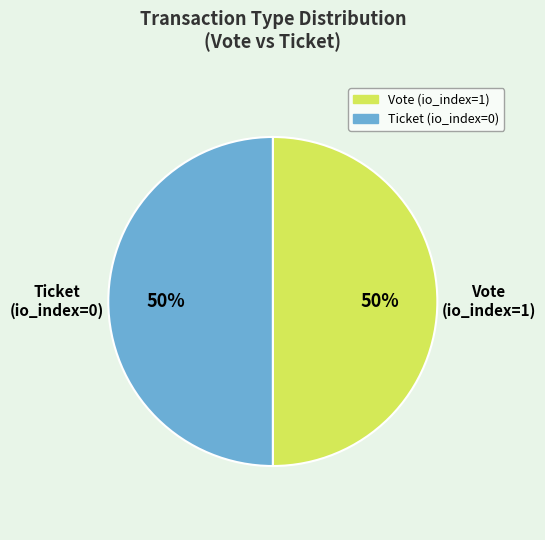

How many slices are in this pie chart?

2